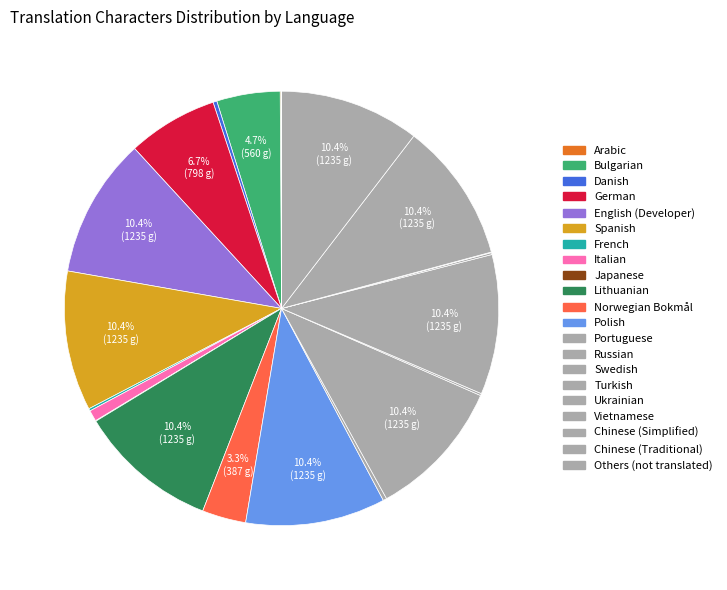

Is there any slice that represents more than half of the pie?

No